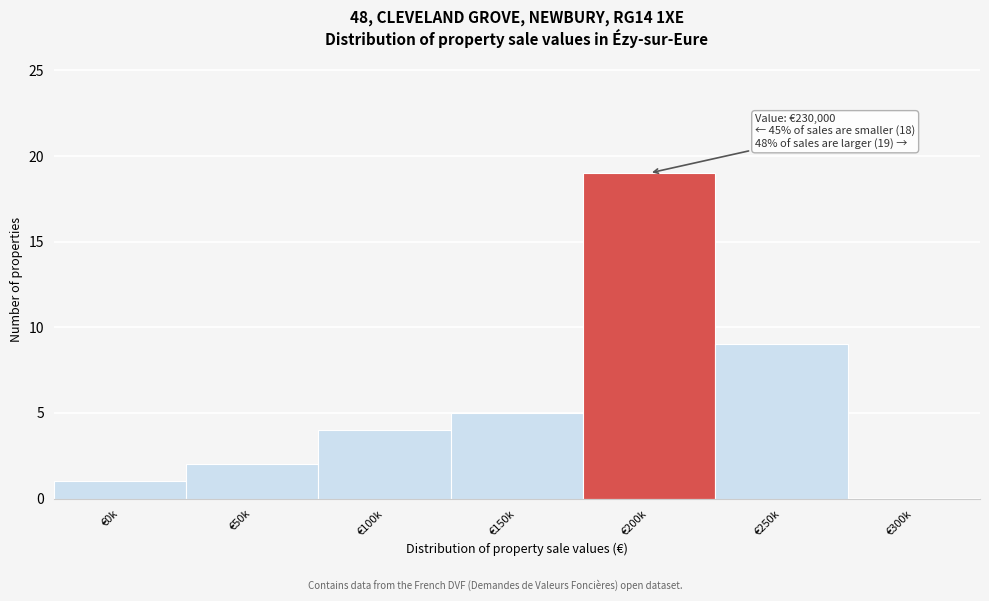

Reading left to right, extract all data points from this chart.

€0k=1	€50k=2	€100k=4	€150k=5	€200k=19	€250k=9	€300k=0